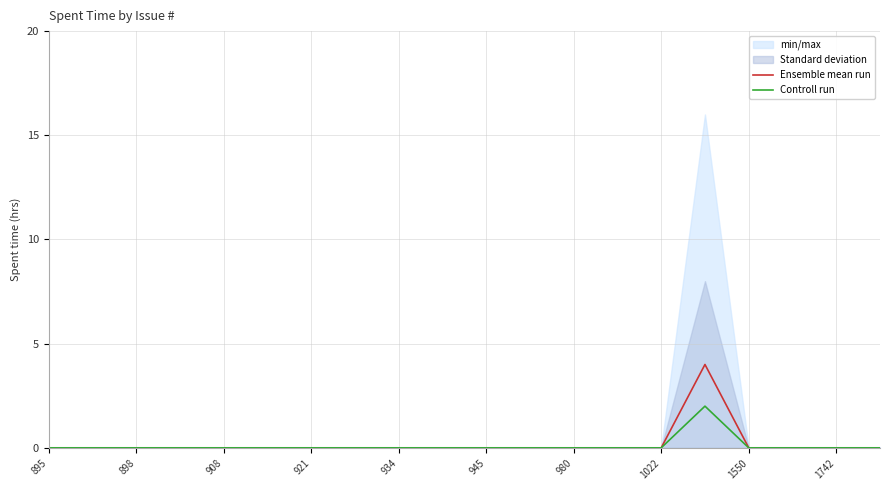

Is it true that Ensemble mean run equals 2 at 908?

False